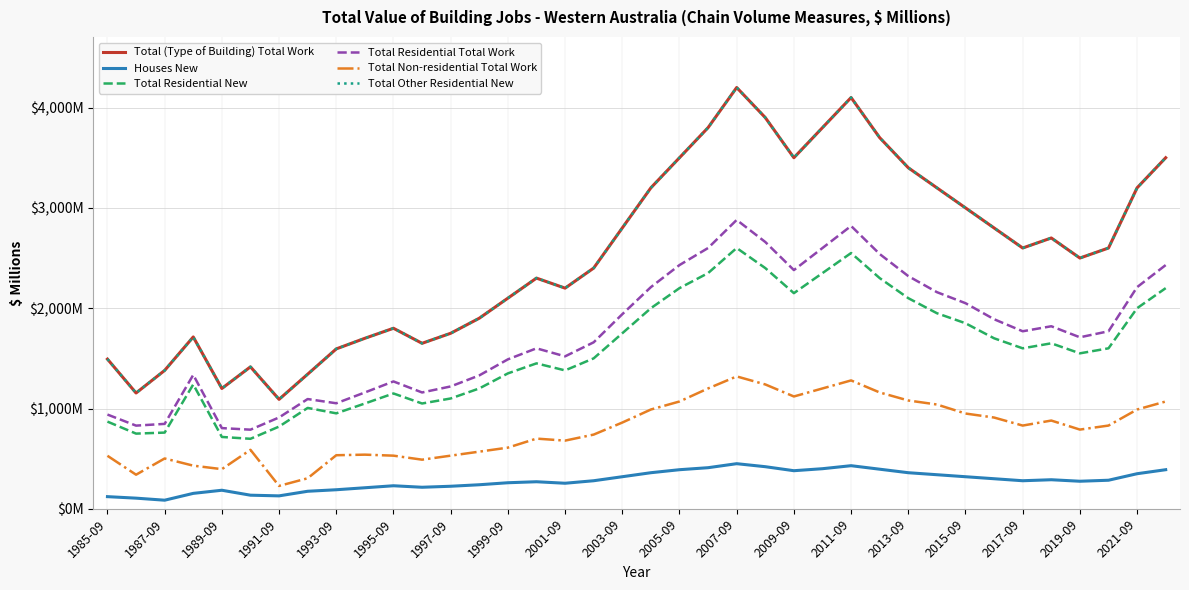

Which series has the largest total across all categories?

Total (Type of Building) Total Work